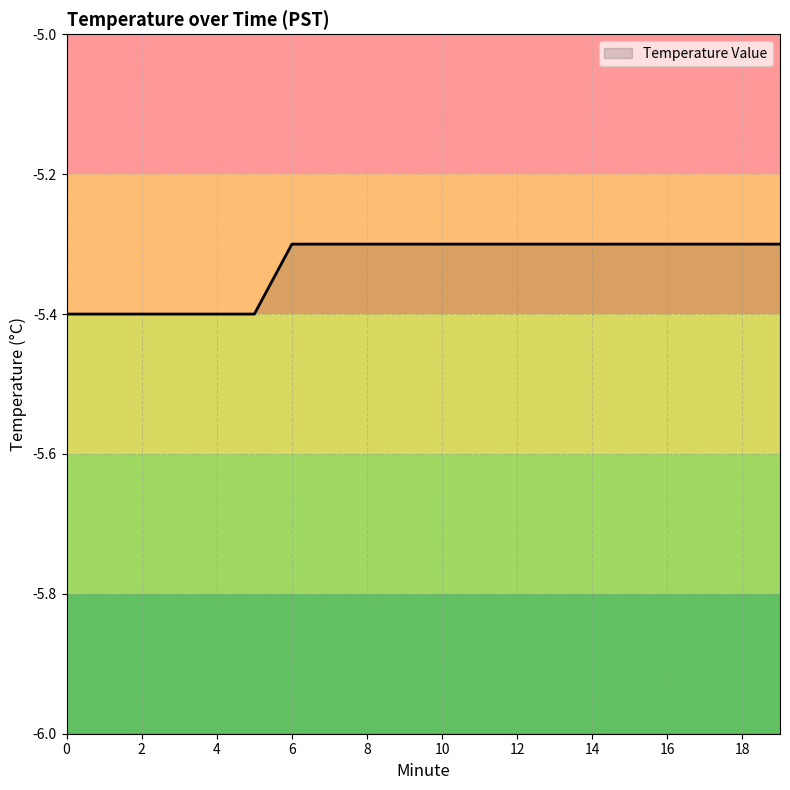

What is the value of the 1st point from the left?

-5.4